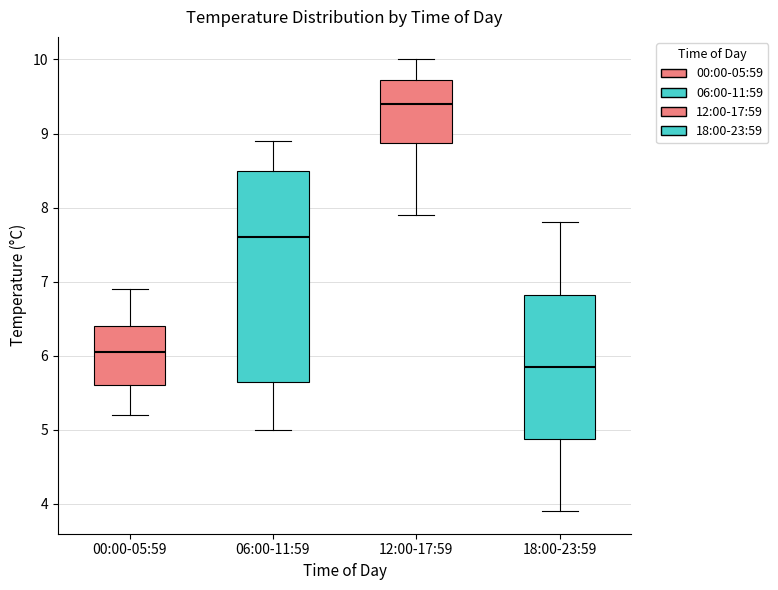

Reading left to right, read every box against the y-axis: the position of its median line, the range the box covers, and the ends of its whiskers. The values are not printed on the chart, so give them approximately, as read against the axis.

00:00-05:59: median 6.1, box 5.6 to 6.4, whiskers 5.2 to 6.9
06:00-11:59: median 7.6, box 5.7 to 8.5, whiskers 5.0 to 8.9
12:00-17:59: median 9.4, box 8.9 to 9.7, whiskers 7.9 to 10.0
18:00-23:59: median 5.9, box 4.9 to 6.8, whiskers 3.9 to 7.8